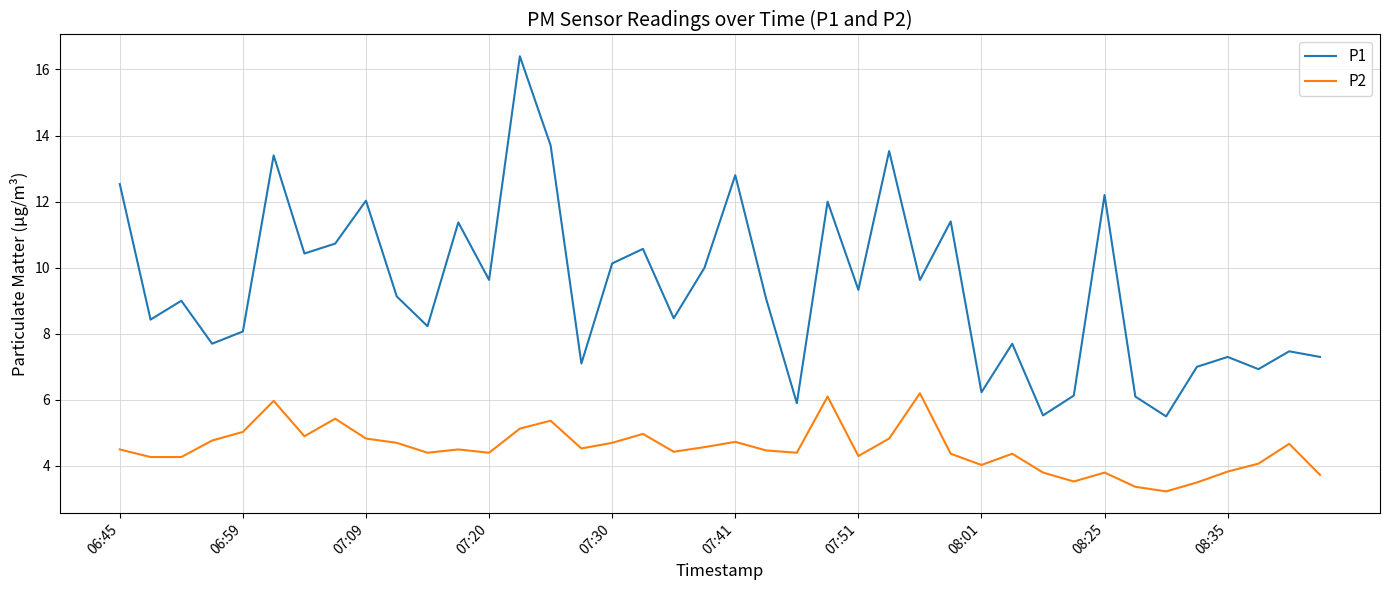

True or false: P2 and P1 intersect in this chart.

False